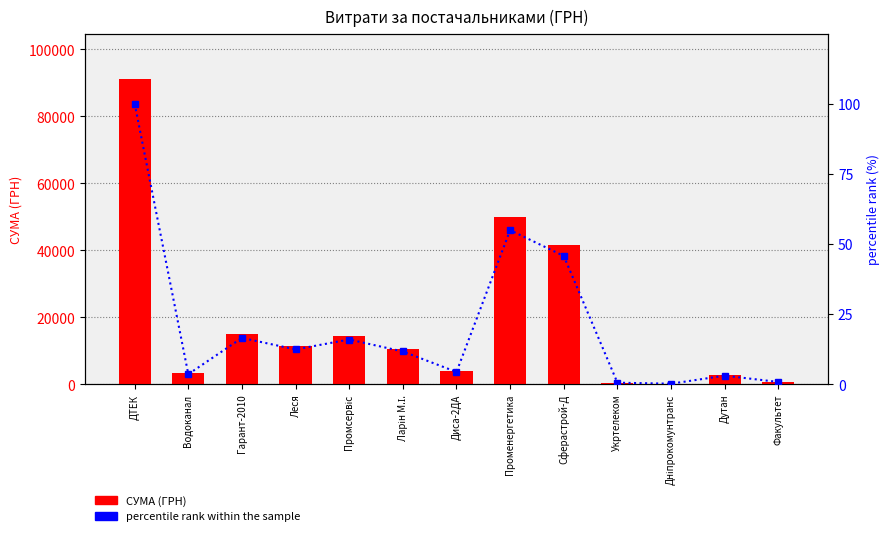

Reading right to left, extract all data points from this chart.

СУМА (ГРН): Факультет=750.0	Дутан=2796.0	Дніпрокомунтранс=180.9	Укртелеком=514.7	Сферастрой-Д=41637.0	Променергетика=50000.0	Диса-2ДА=4000.0	Ларін М.І.=10640.2	Промсервіс=14527.7	Леся=11310.9	Гарант-2010=15040.5	Водоканал=3278.1	ДТЕК=91037.4
percentile rank within the sample: Факультет=0.8	Дутан=3.1	Дніпрокомунтранс=0.2	Укртелеком=0.6	Сферастрой-Д=45.7	Променергетика=54.9	Диса-2ДА=4.4	Ларін М.І.=11.7	Промсервіс=16.0	Леся=12.4	Гарант-2010=16.5	Водоканал=3.6	ДТЕК=100.0